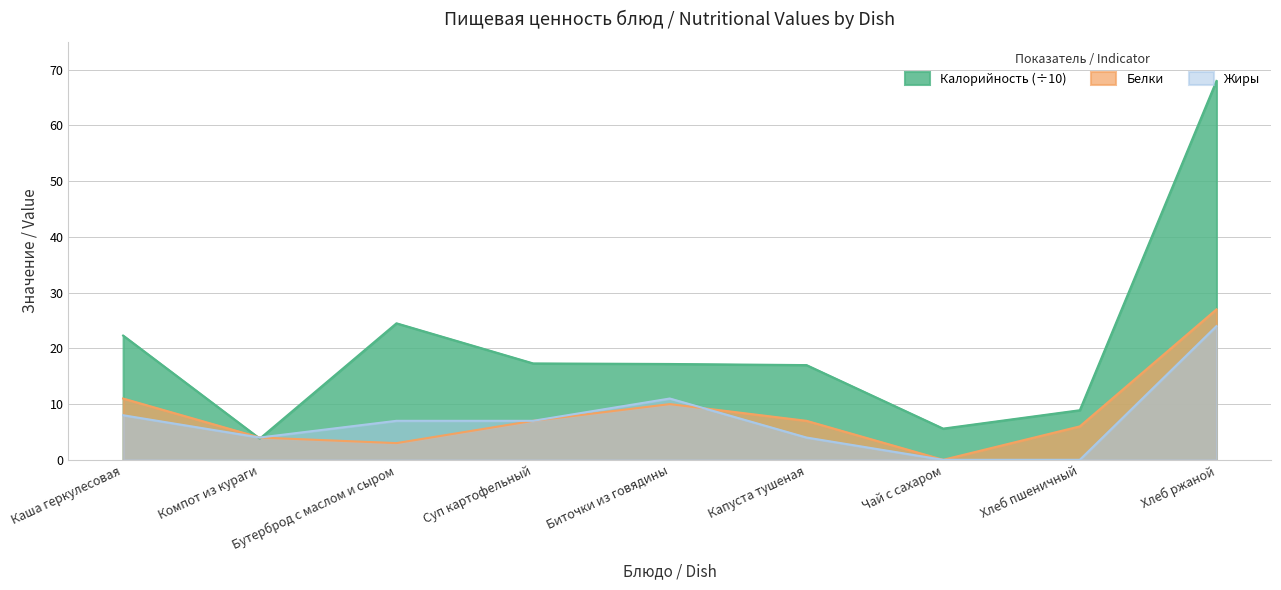

At how many categories does at least one series exceed 25?

1